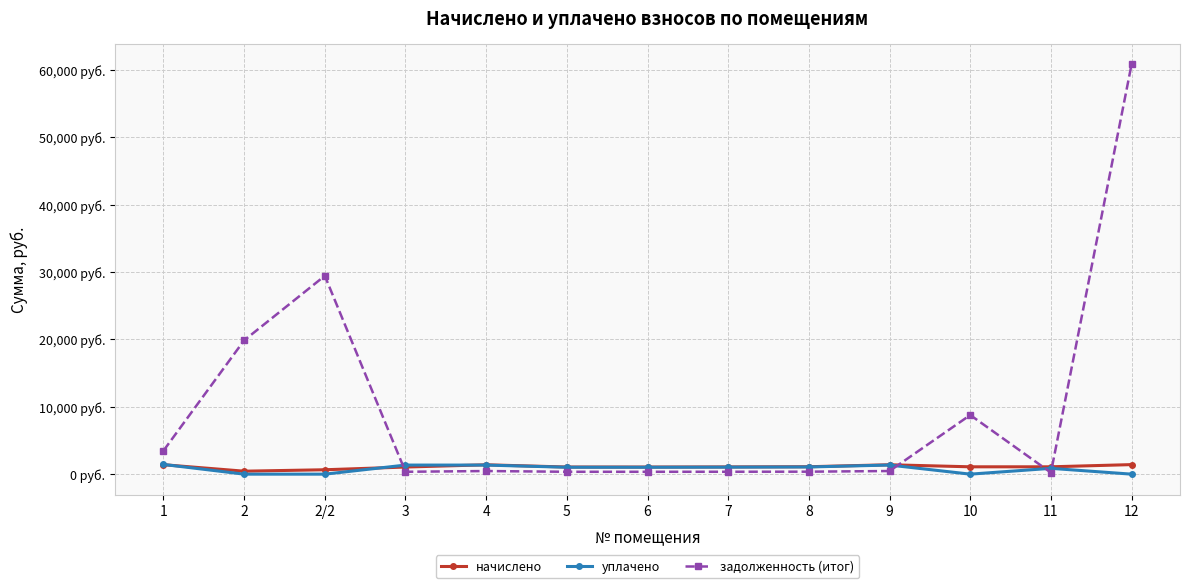

What is the lowest value of the задолженность (итог) series?

228.7